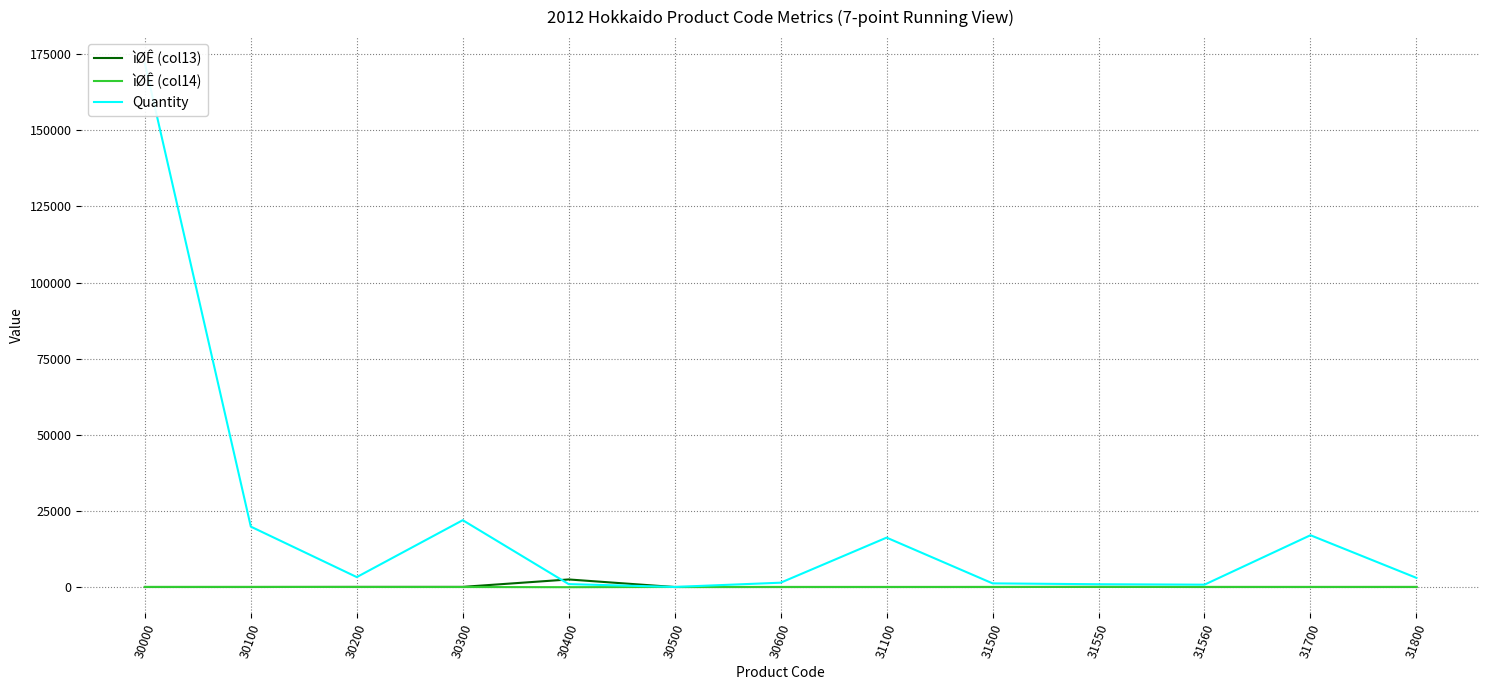

At how many categories does at least one series exceed 111436?

1